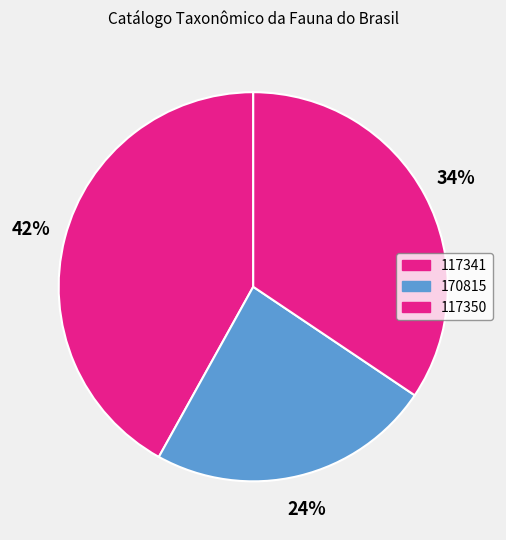

Count the number of slices in the pie.

3